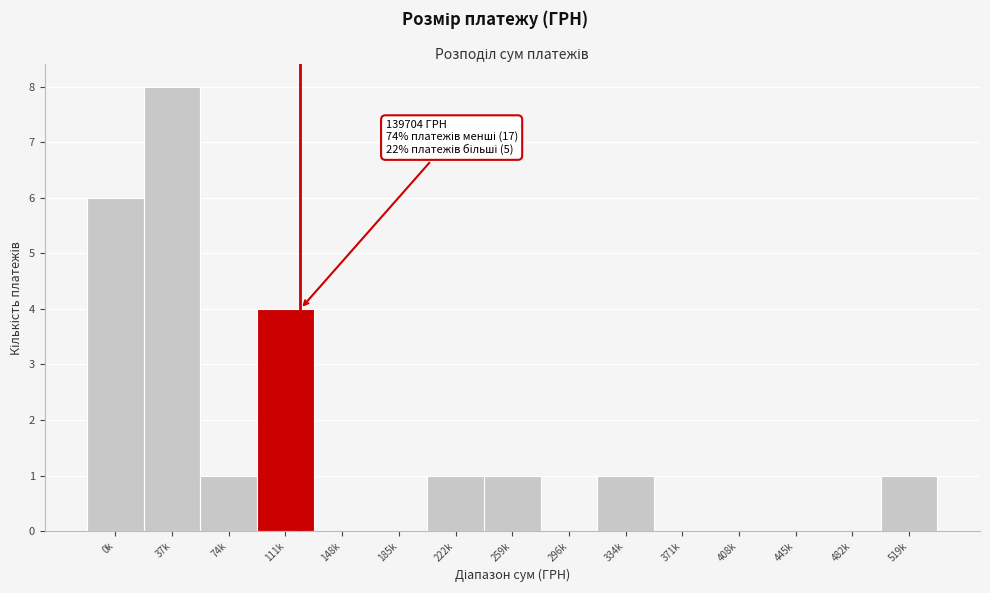

Reading left to right, extract all data points from this chart.

0k=6	37k=8	74k=1	111k=4	148k=0	185k=0	222k=1	259k=1	296k=0	334k=1	371k=0	408k=0	445k=0	482k=0	519k=1